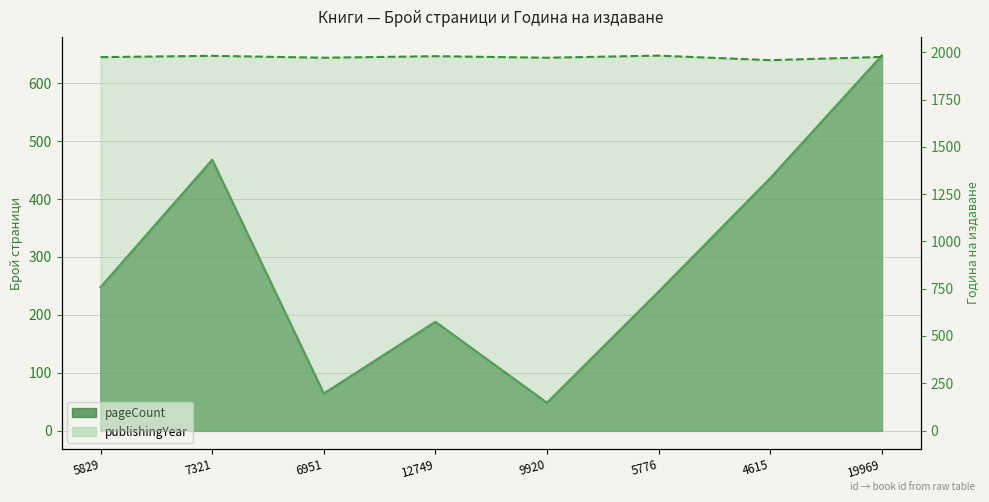

True or false: pageCount and publishingYear intersect in this chart.

False